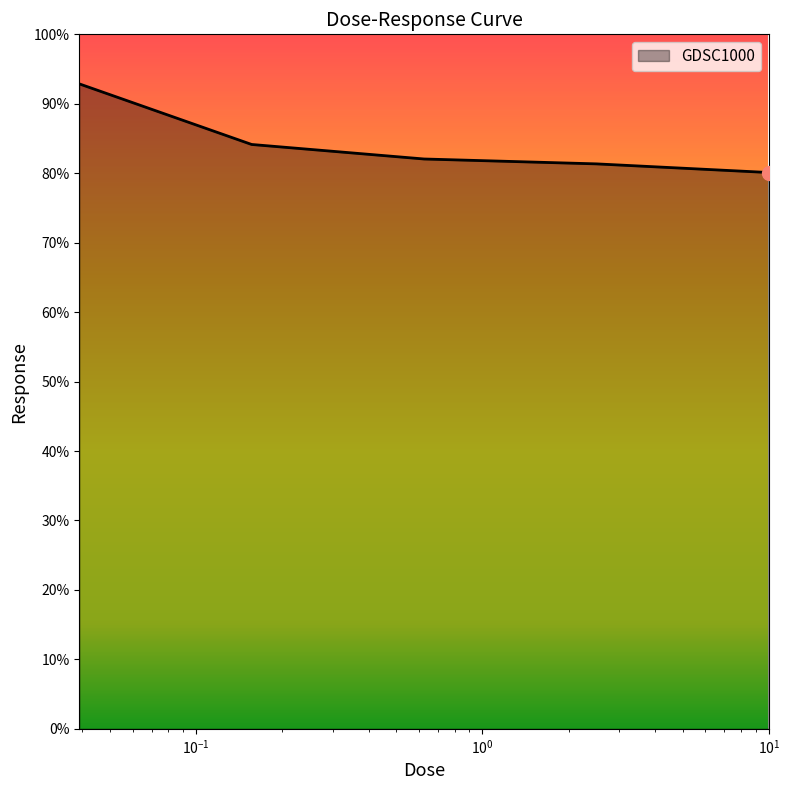

What is the sum of all values?

420.5